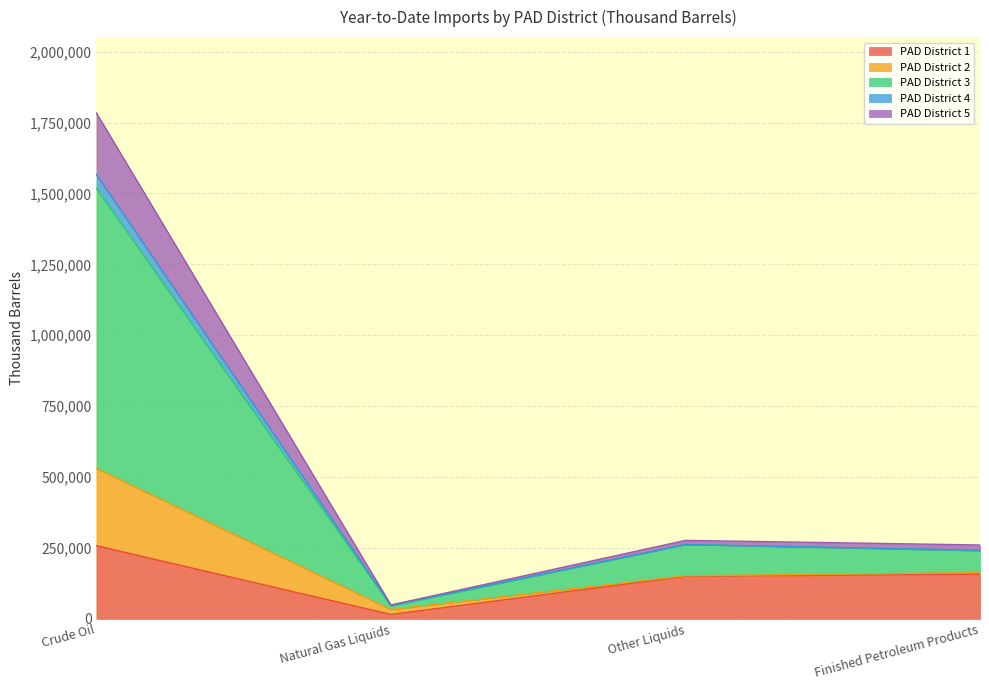

What is the smallest value displayed?

15614